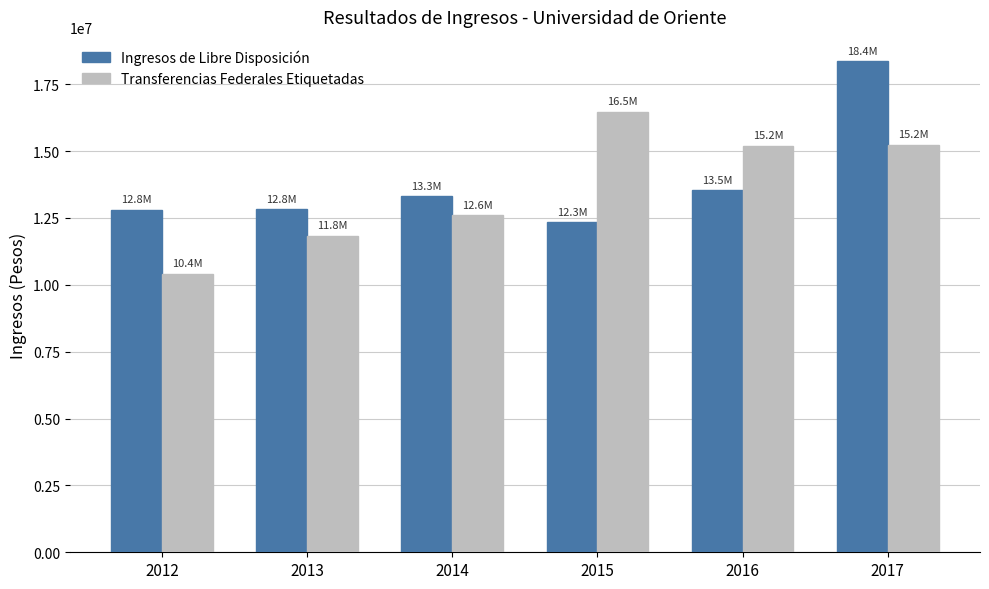

The value of Transferencias Federales Etiquetadas at 2013 is 17041014.4. True or false?

False